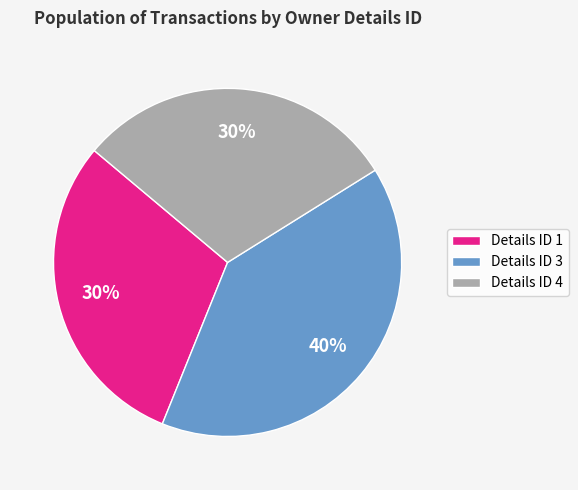

What is the ratio of the value at Details ID 4 to the value at Details ID 1?

1.0